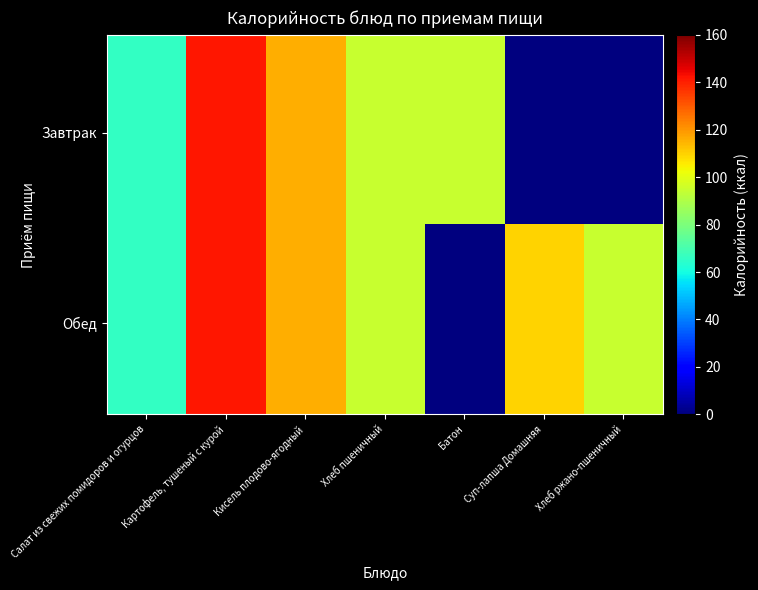

Rank the series at Батон from highest to lowest value.

Завтрак, Обед